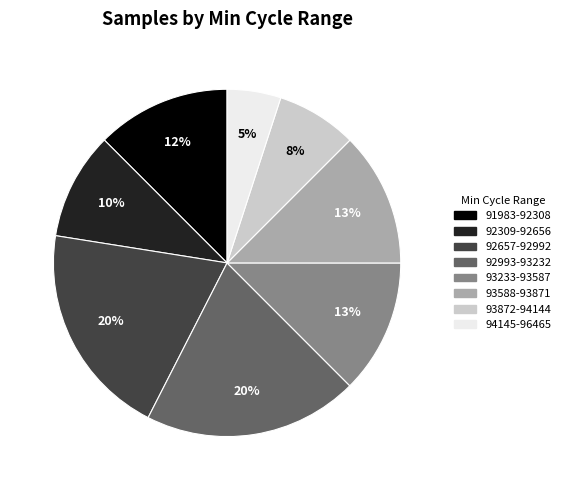

How many segments does this pie chart have?

8